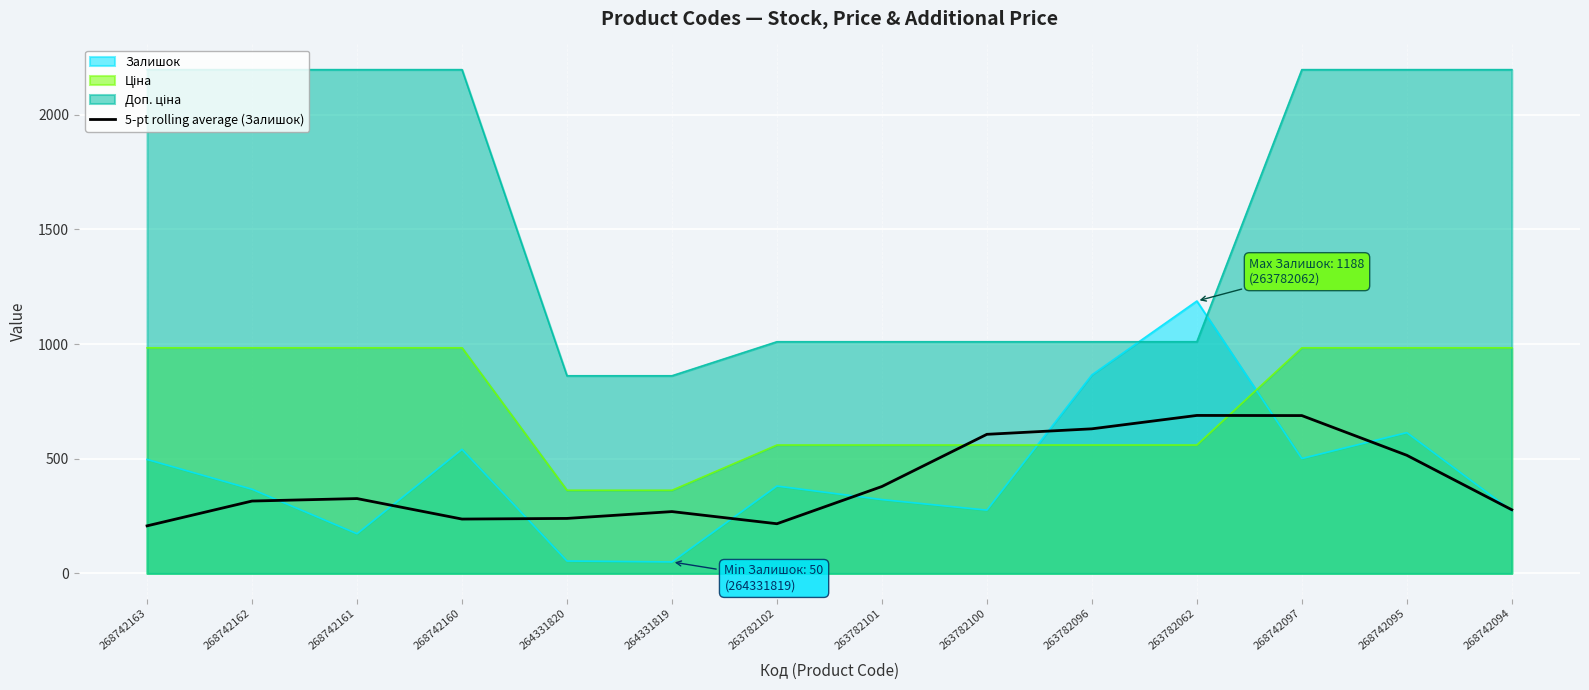

Is it true that the value at 268742161 is 326.4?

True